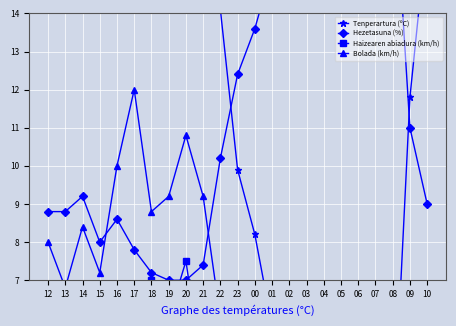

Which series has the widest spread of values?

Tenperartura (ºC)